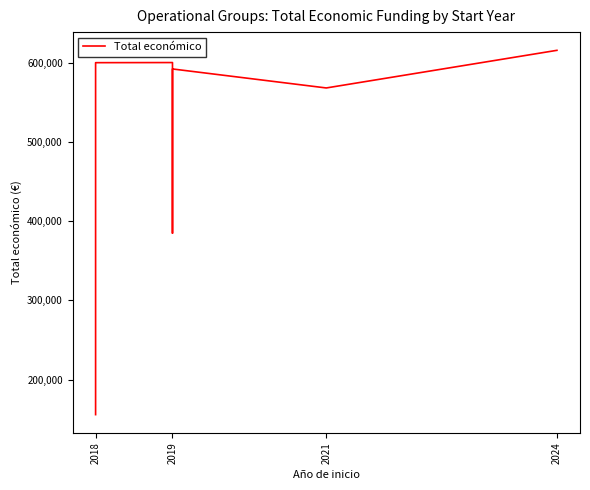

Reading right to left, transcribe all the data shown in this chart.

615375	567924	591878	384830	599957	599806	157500	155978